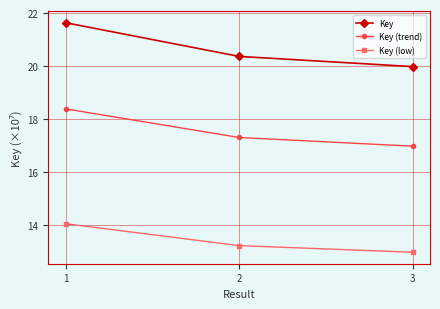

Where is Key (trend) nearest to the value 17?

3